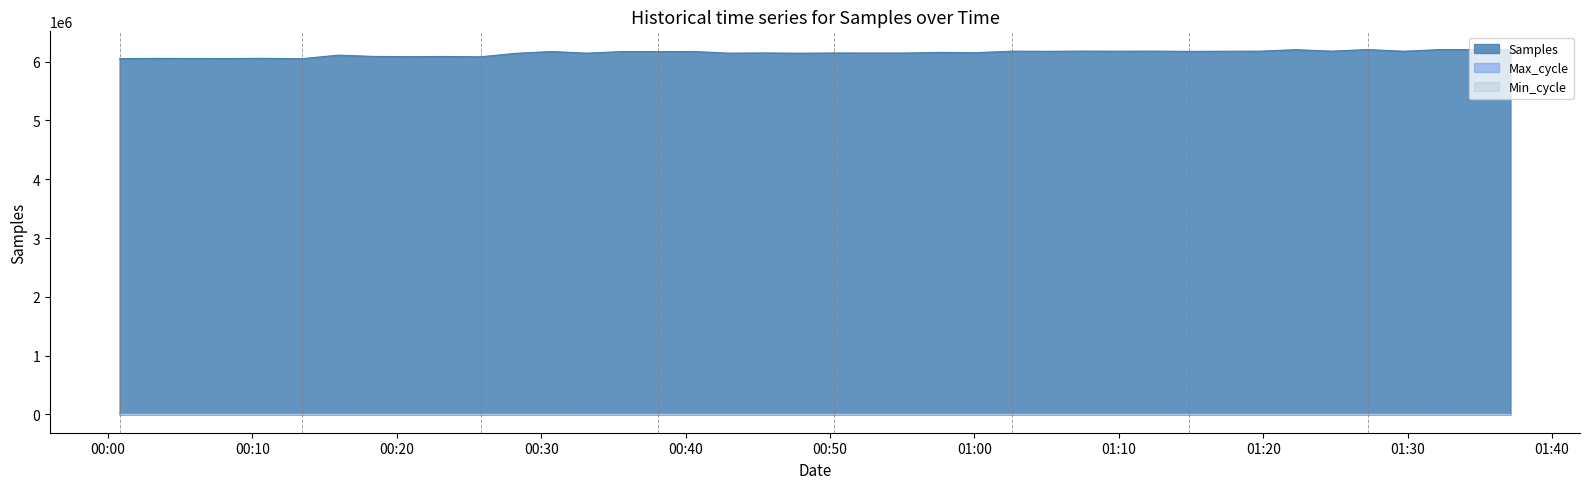

At which category is the sum across all series the highest?

2022/04/15 01:32:12